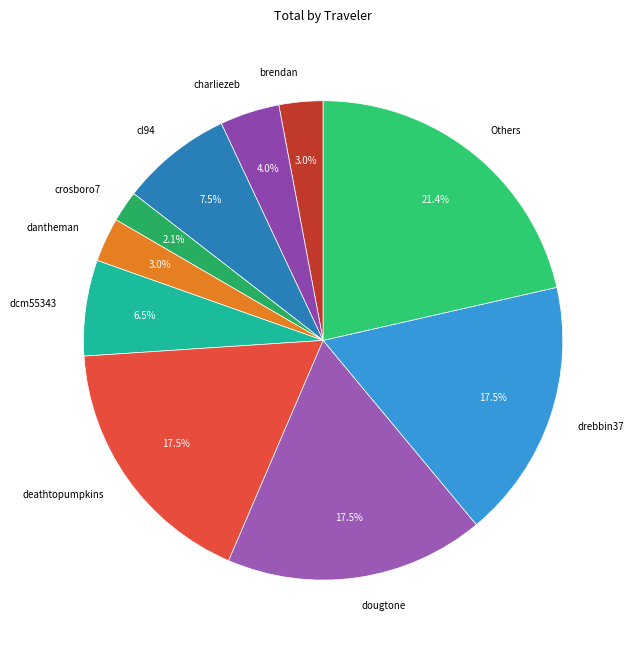

How many segments does this pie chart have?

10